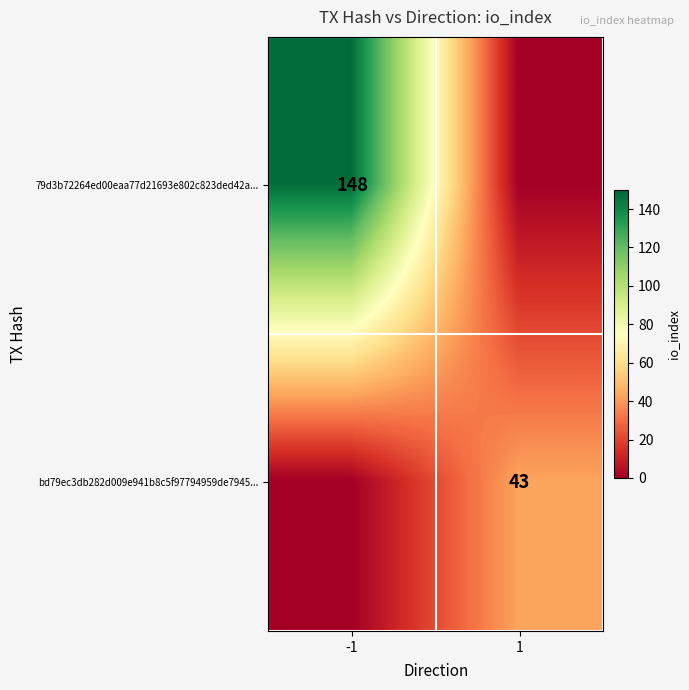

The 79d3b72264ed00eaa77d21693e802c823ded42a... series shows 148 at -1. True or false?

True